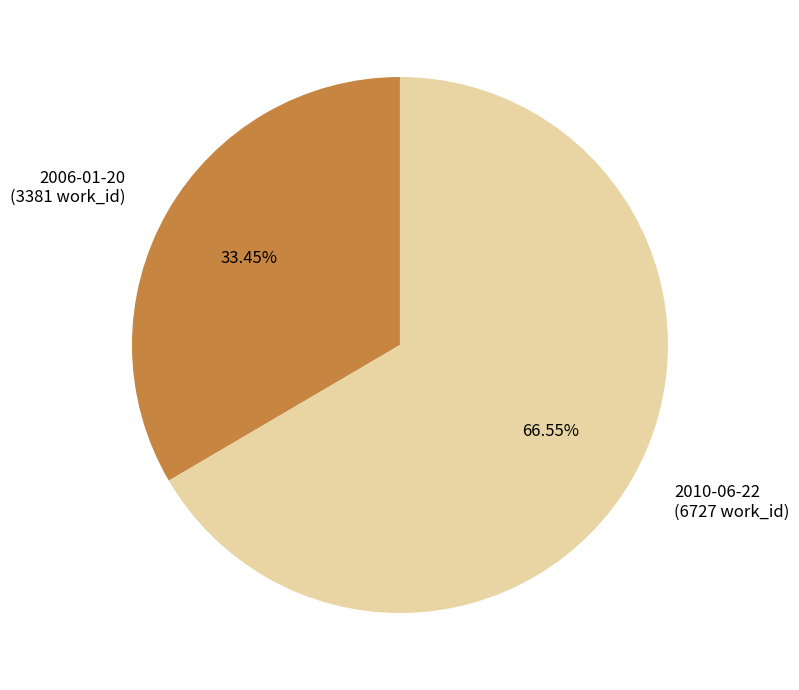

To the nearest percent, what percentage of the pie is 2010-06-22?

67%